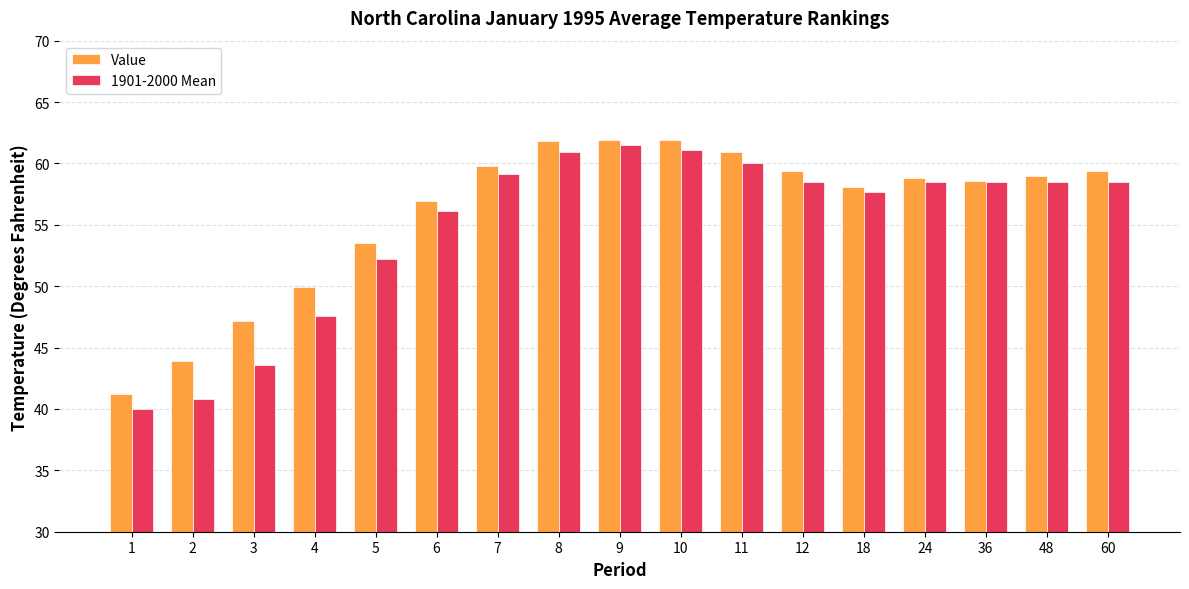

What is the total value across all series at 5?

105.7